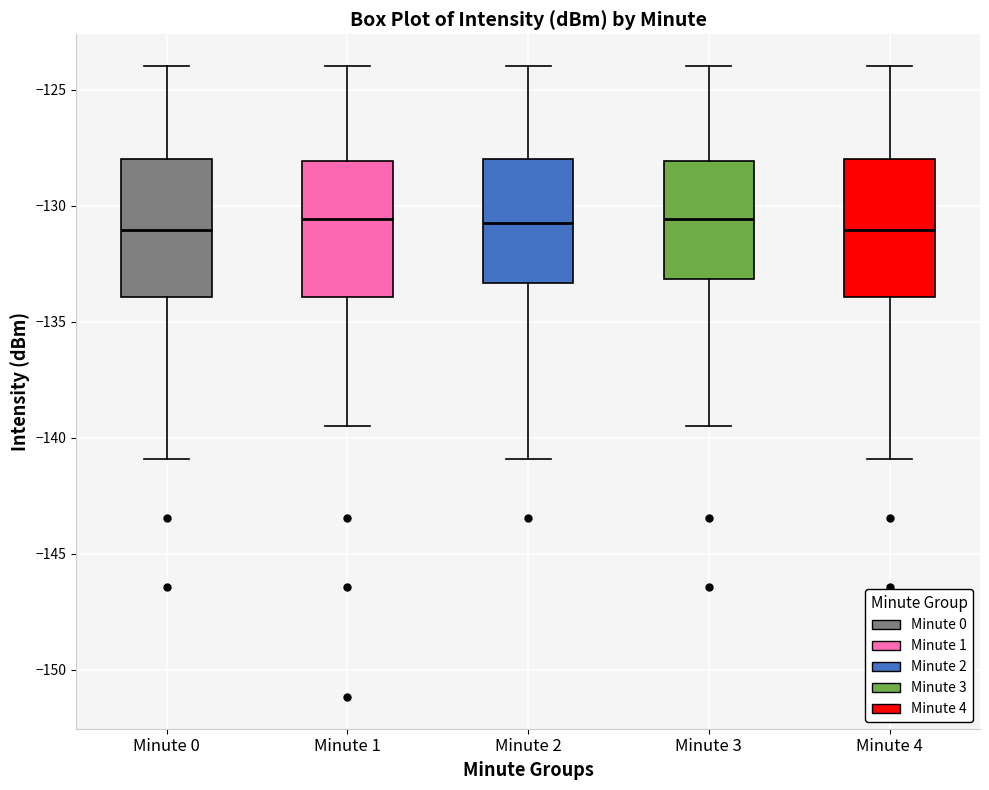

Reading left to right, read every box against the y-axis: the position of its median line, the range the box covers, and the ends of its whiskers. The values are not printed on the chart, so give them approximately, as read against the axis.

Minute 0: median -131.0, box -134.0 to -128.0, whiskers -141.0 to -124.0
Minute 1: median -130.5, box -134.0 to -128.0, whiskers -139.5 to -124.0
Minute 2: median -130.5, box -133.5 to -128.0, whiskers -141.0 to -124.0
Minute 3: median -130.5, box -133.0 to -128.0, whiskers -139.5 to -124.0
Minute 4: median -131.0, box -134.0 to -128.0, whiskers -141.0 to -124.0